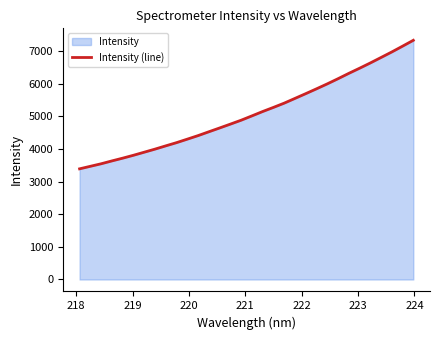

What is the difference between the maximum and minimum values?

3936.5